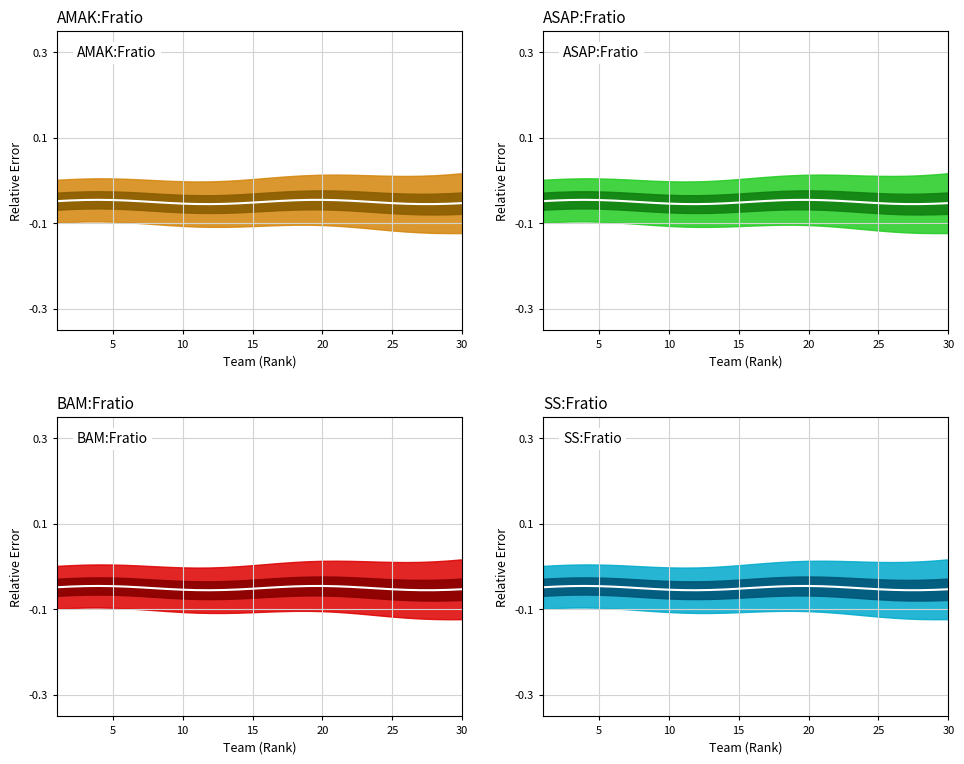

What is the value of the SS:Fratio center point at the 28th from the left?

-0.1